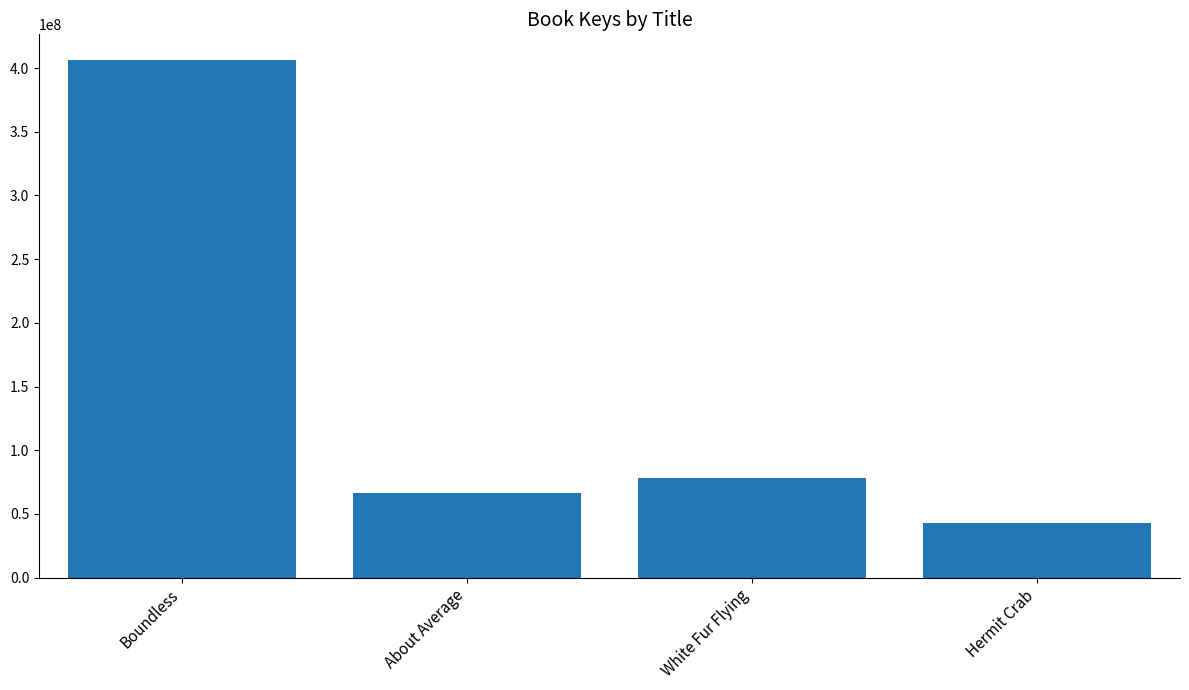

Rank the categories by value from highest to lowest.

Boundless, White Fur Flying, About Average, Hermit Crab